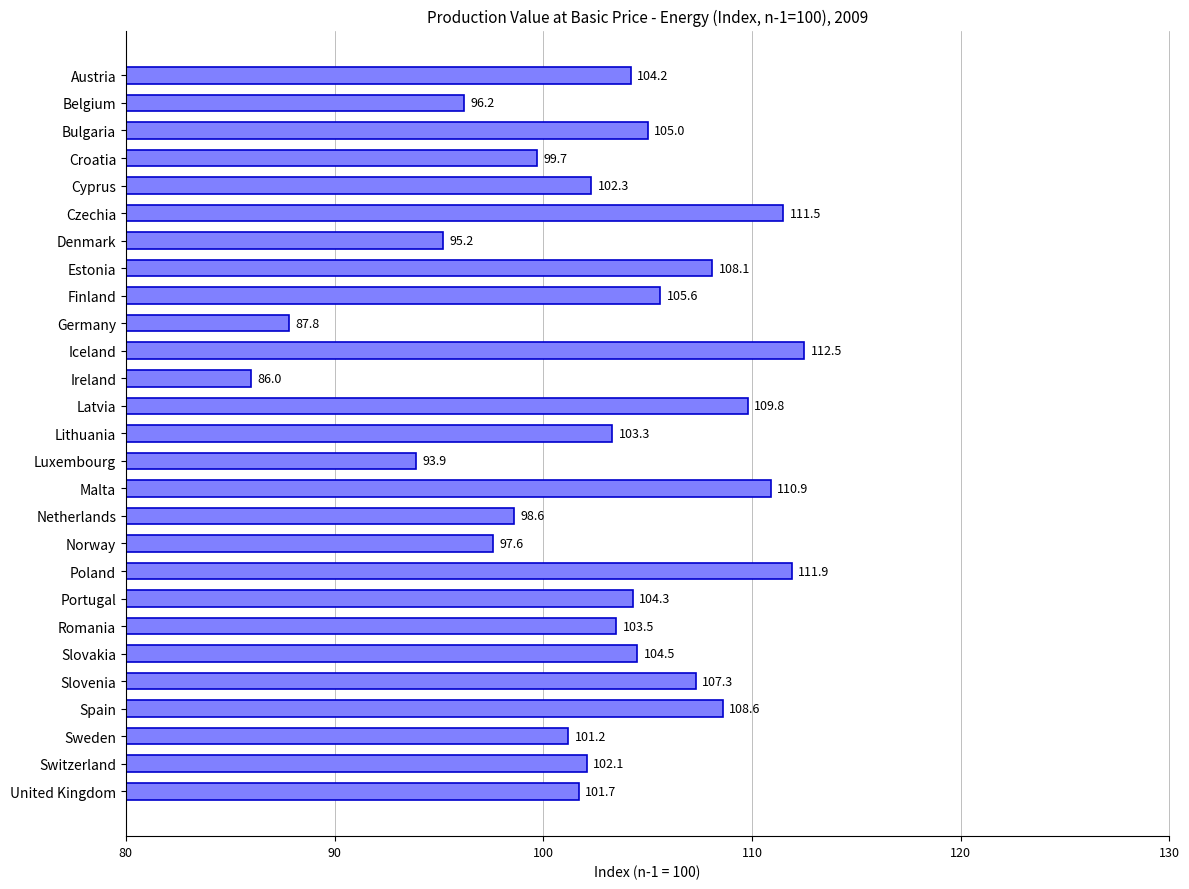

Which has a higher value, Spain or Austria?

Spain